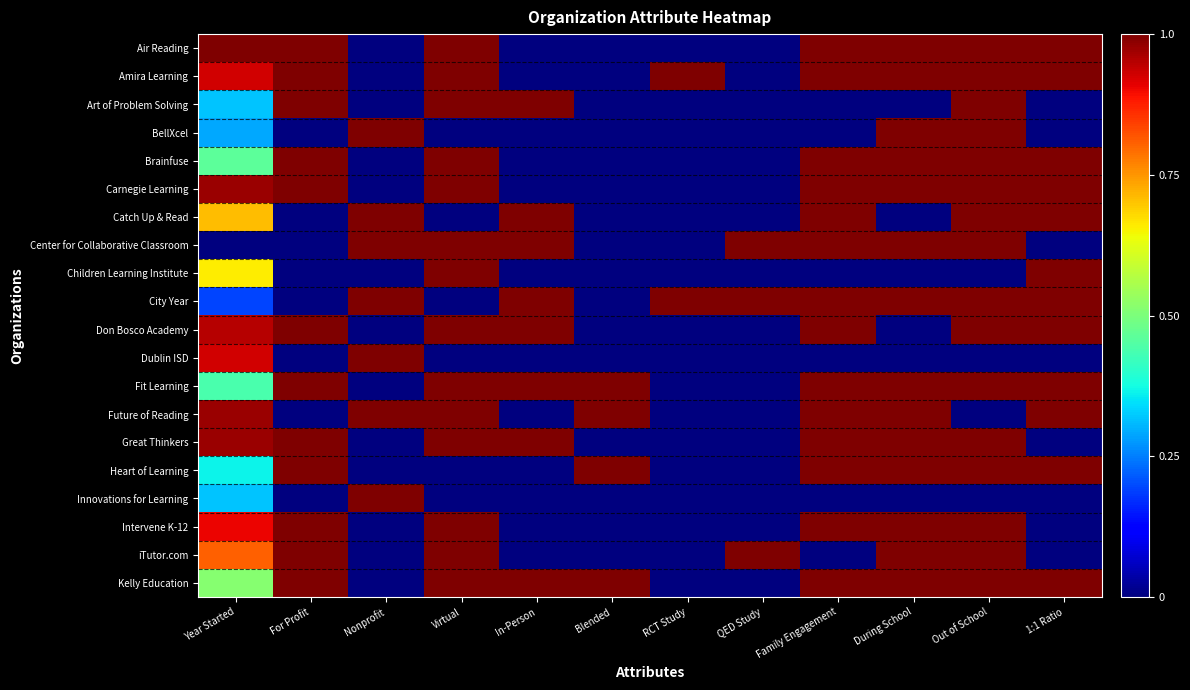

What is the spread (max minus min) of values at Virtual?

1.0